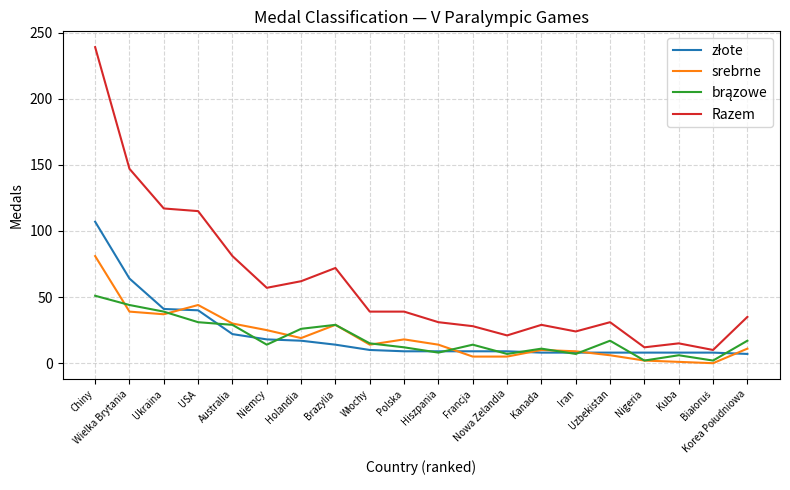

How many lines are shown in the chart?

4